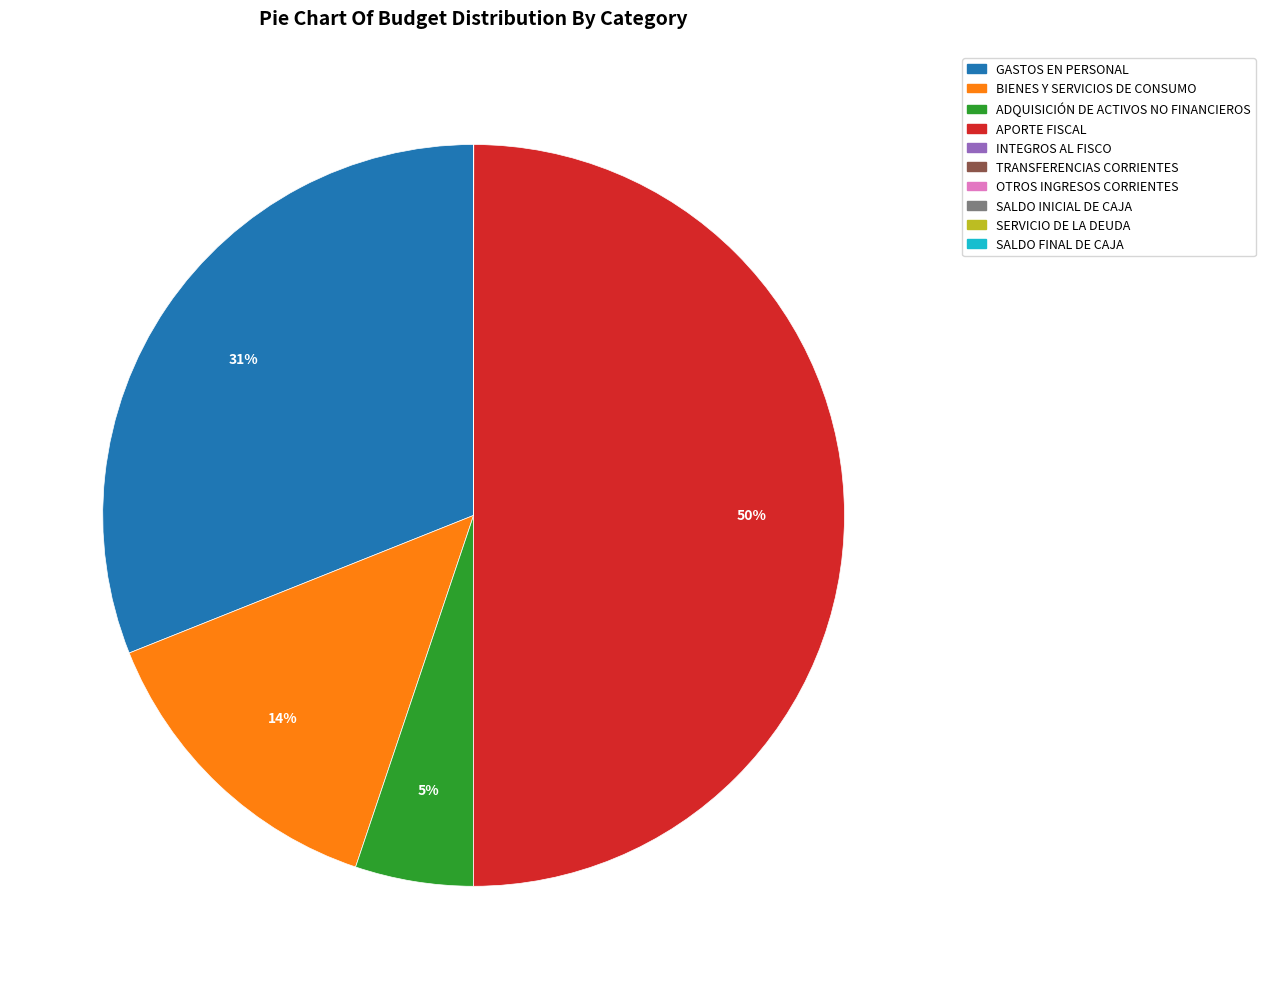

Which slice is the largest?

APORTE FISCAL